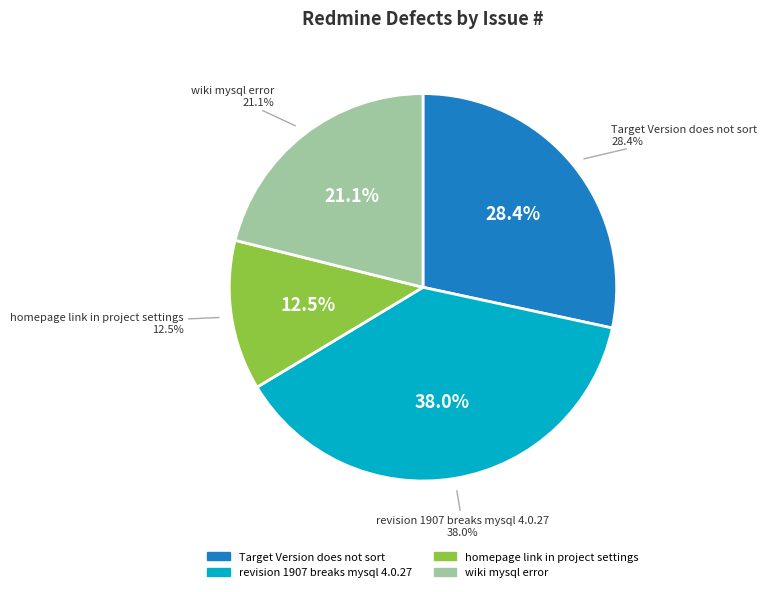

What is the total percentage of revision 1907 breaks mysql 4.0.27 and Target Version does not sort?

66.4%